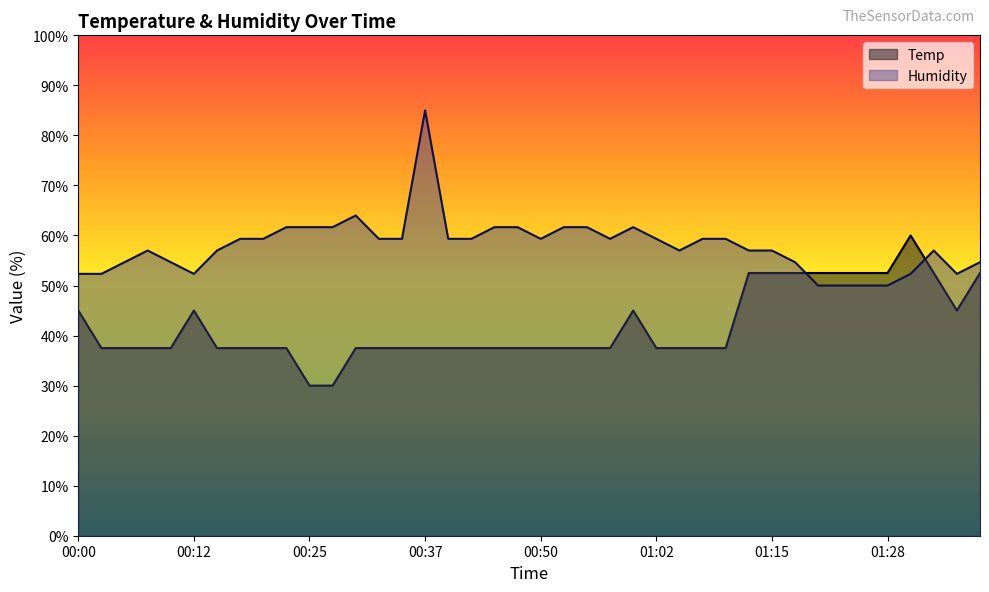

Between 00:12 and 00:17, which series saw the biggest shift?

Temp